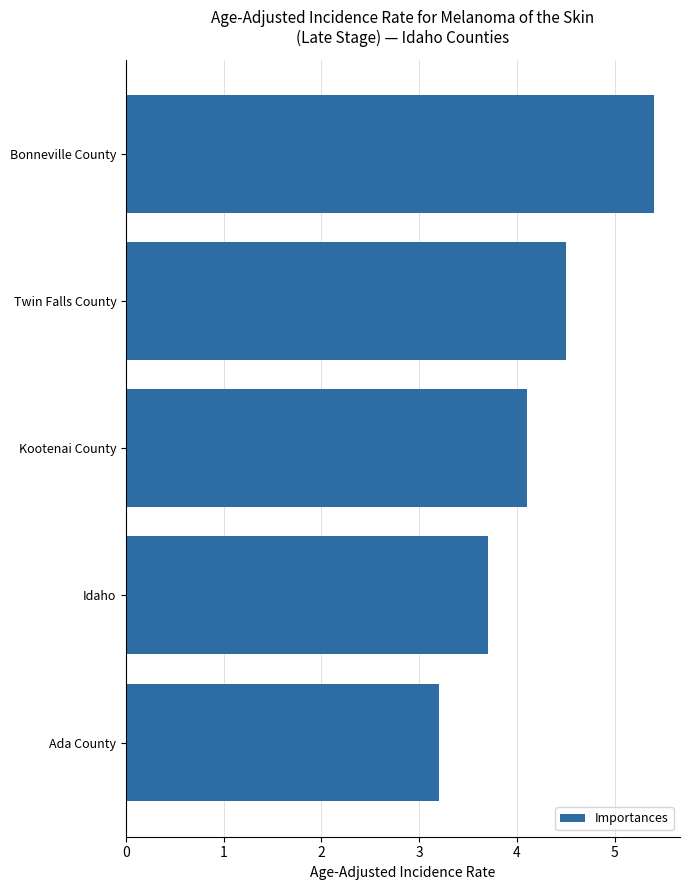

At which label is the value closest to 4?

Kootenai County